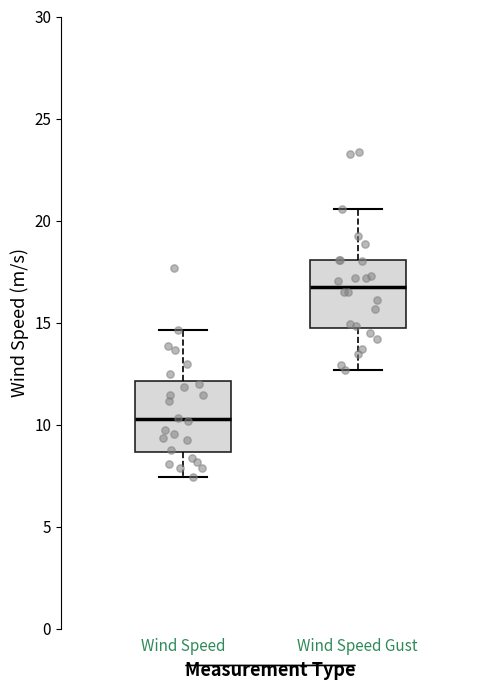

Where does the upper whisker of the box for Wind Speed end on the y-axis? The values are not printed on the chart, so give them approximately, as read against the axis.

14.5